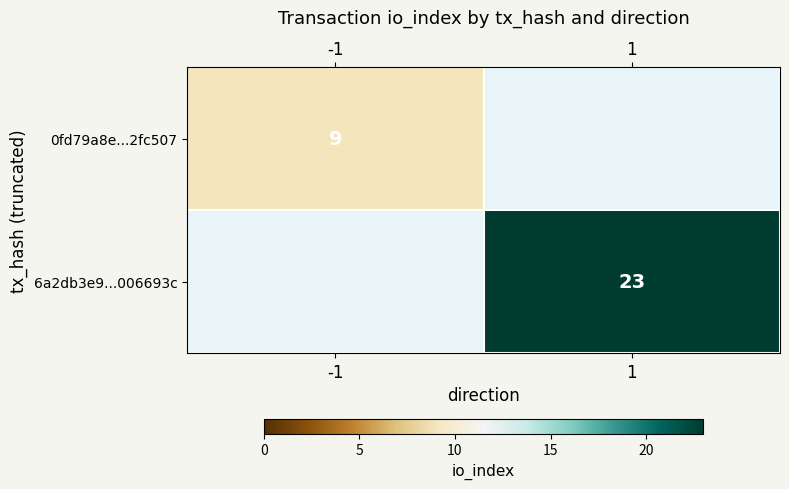

True or false: 6a2db3e9...006693c has a value of 23 at 1.

True